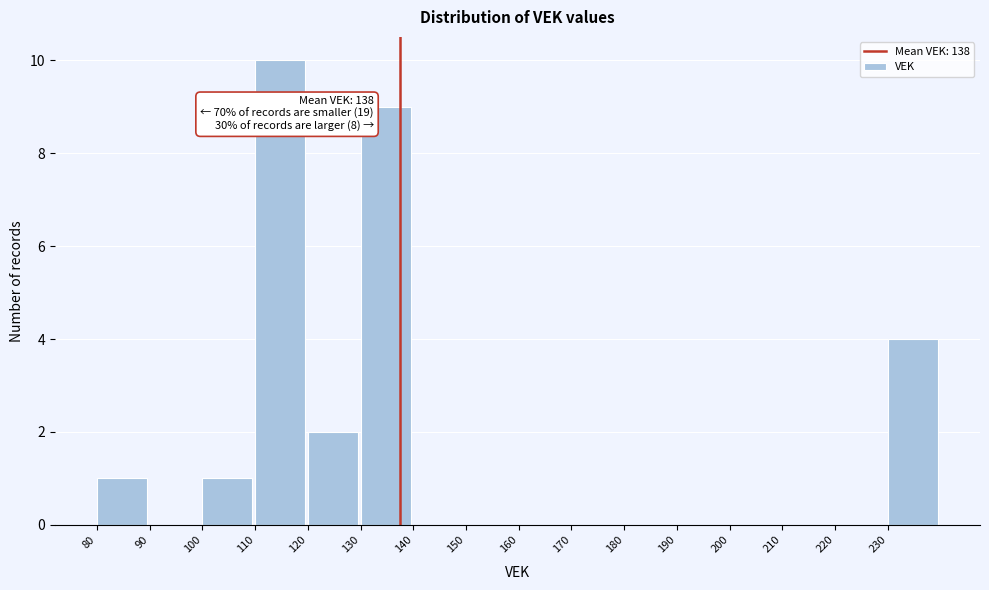

Over which range of the x-axis is the bar tallest?

110 to 120